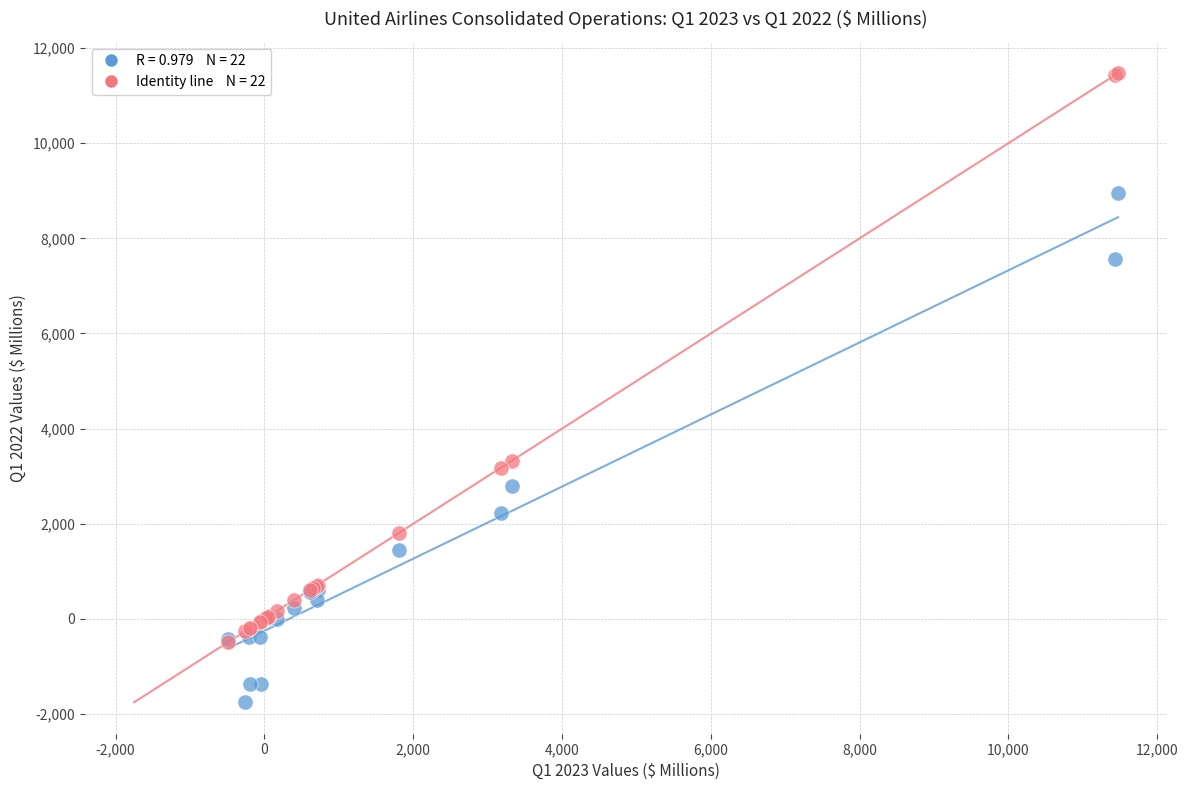

Across all series, what Y value is closest to 4860?

3322